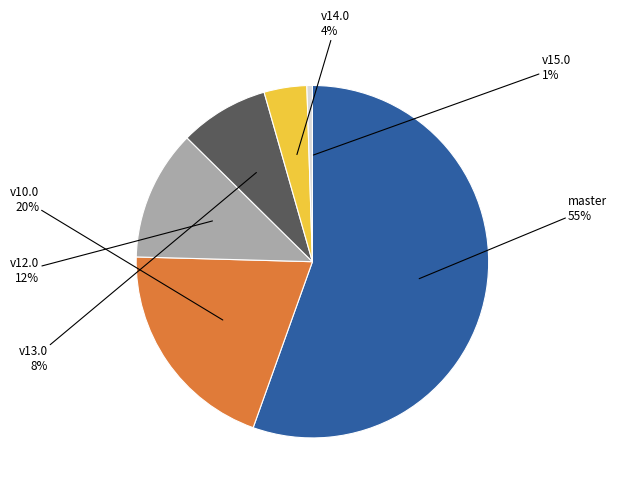

Count the number of slices in the pie.

6